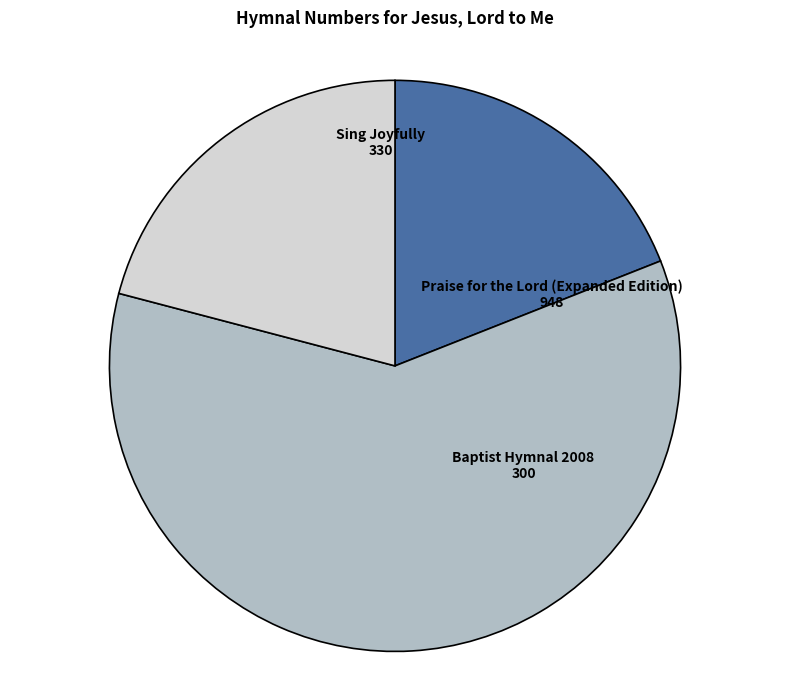

The Sing Joyfully slice represents 33% of the pie. True or false?

False